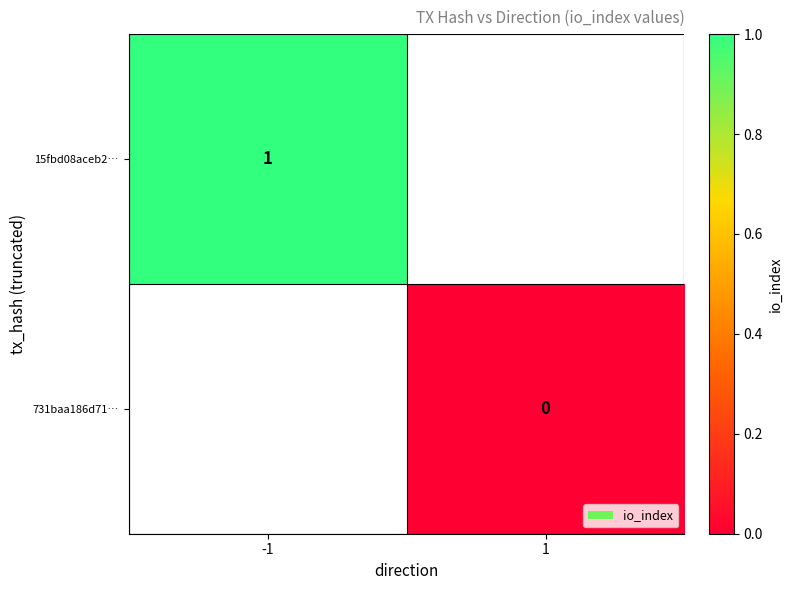

At how many categories does at least one series exceed 0?

1